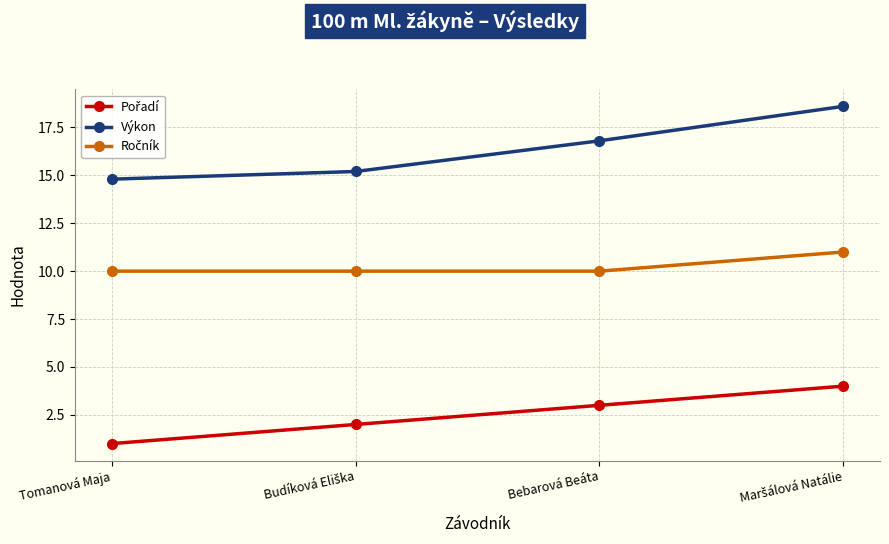

What value does the Výkon series have at Bebarová Beáta?

16.8